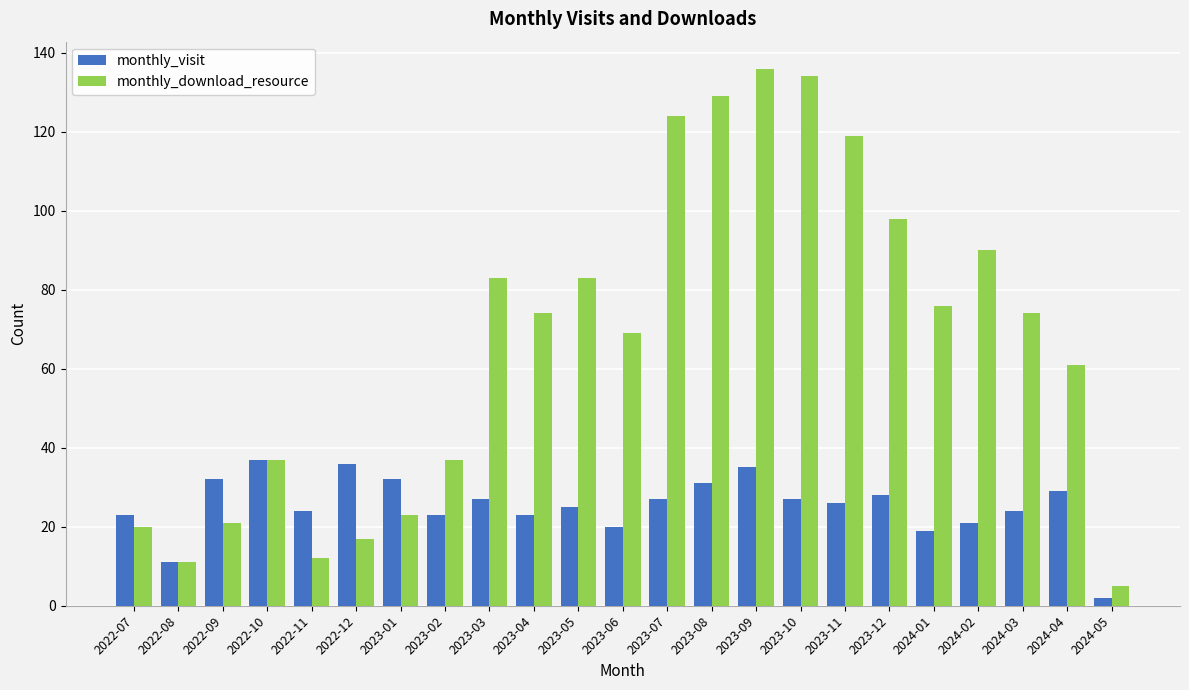

List the series in order of their overall mean, highest first.

monthly_download_resource, monthly_visit